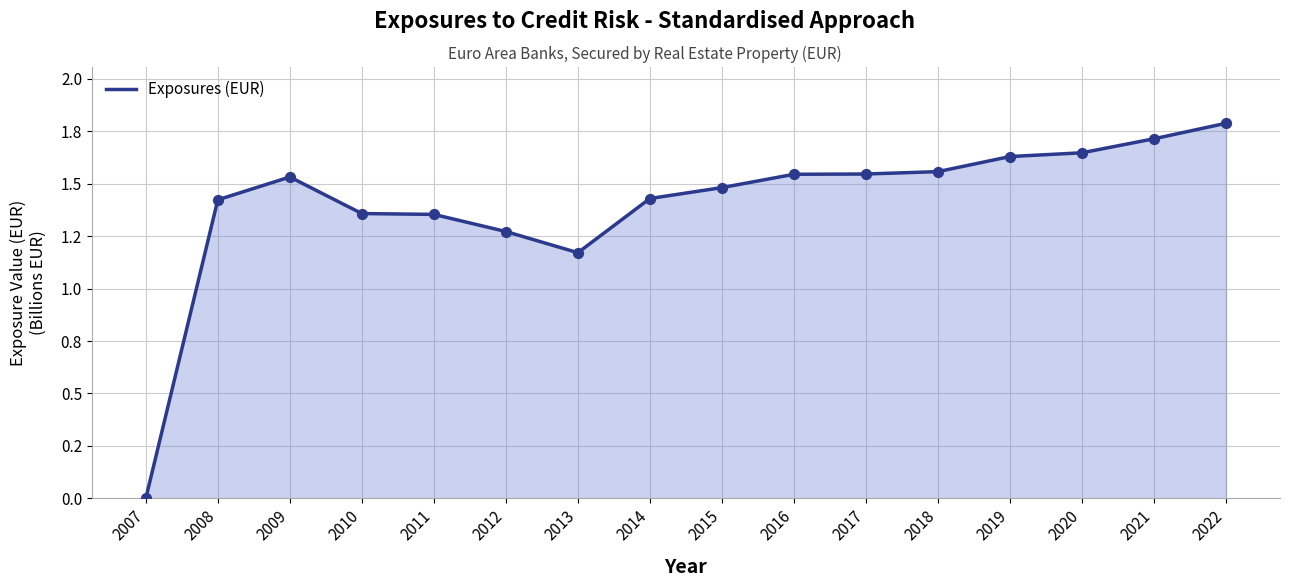

What is the change in value from 2018 to 2021?

+0.2